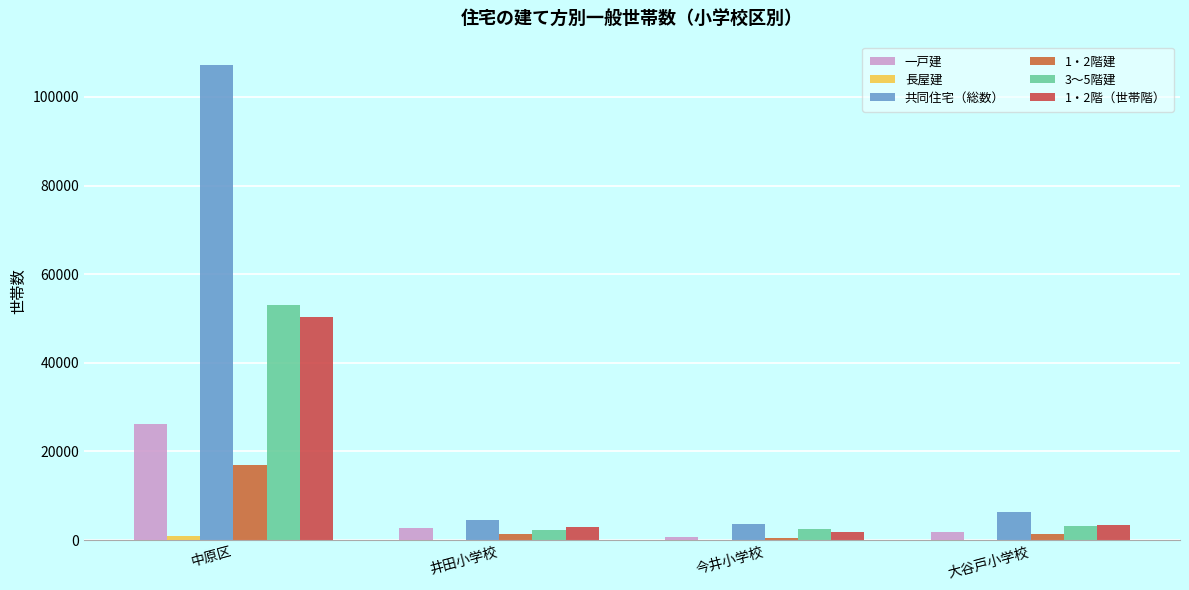

Is it true that 一戸建 equals 36649 at 中原区?

False